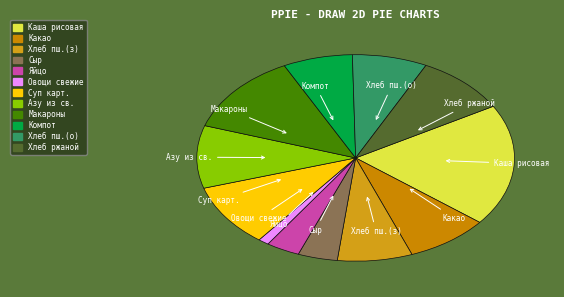

True or false: Сыр accounts for 10% of the total.

False